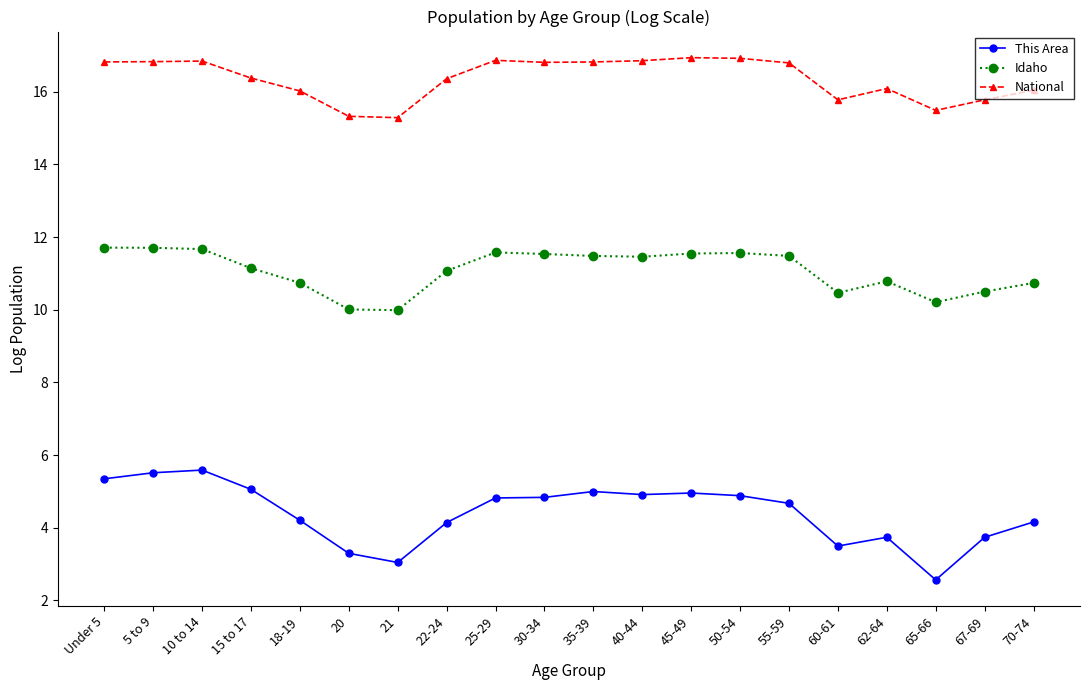

What position from the right is 50-54?

7